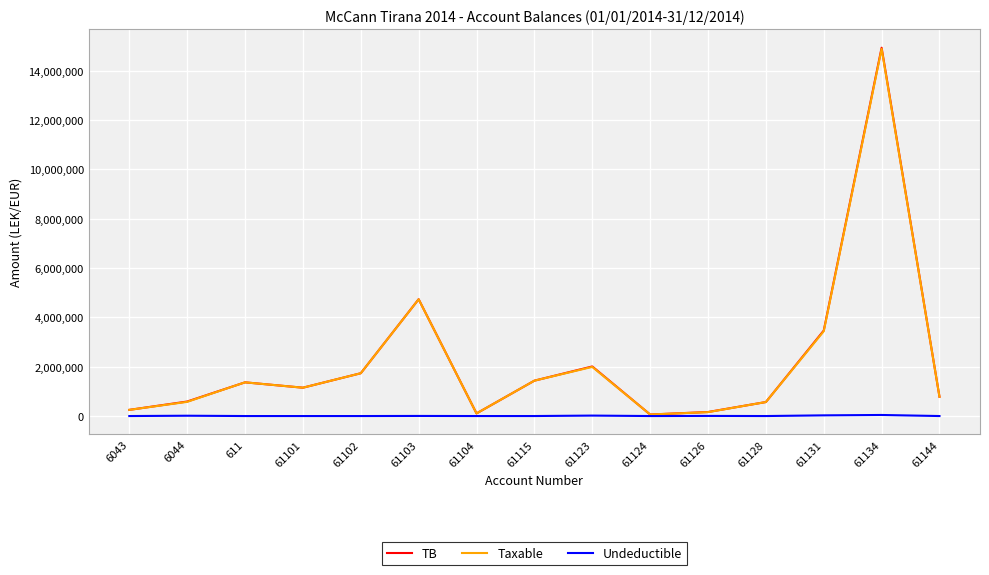

What is the maximum value shown in the chart?

14931158.8